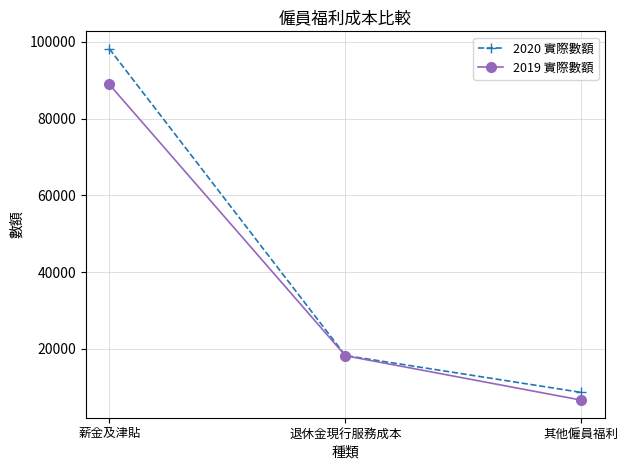

Rank the series by their average value, from highest to lowest.

2020 實際數額, 2019 實際數額